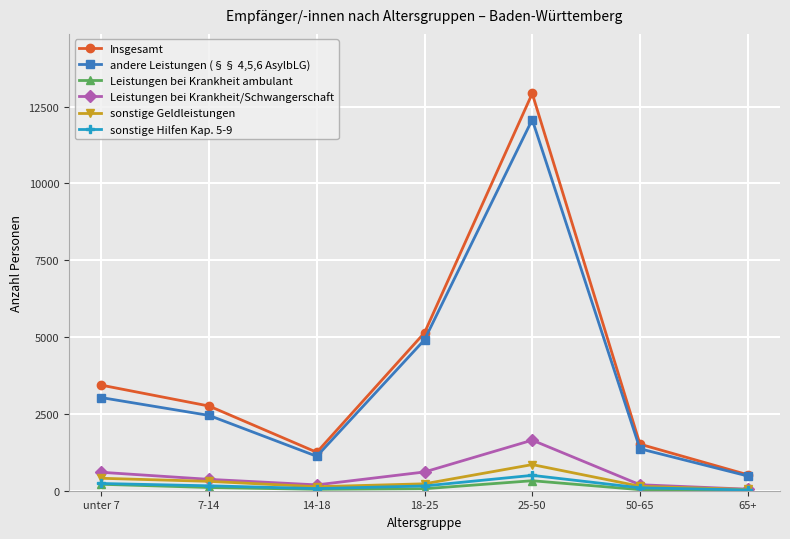

At which category does Insgesamt reach its first local valley?

14-18